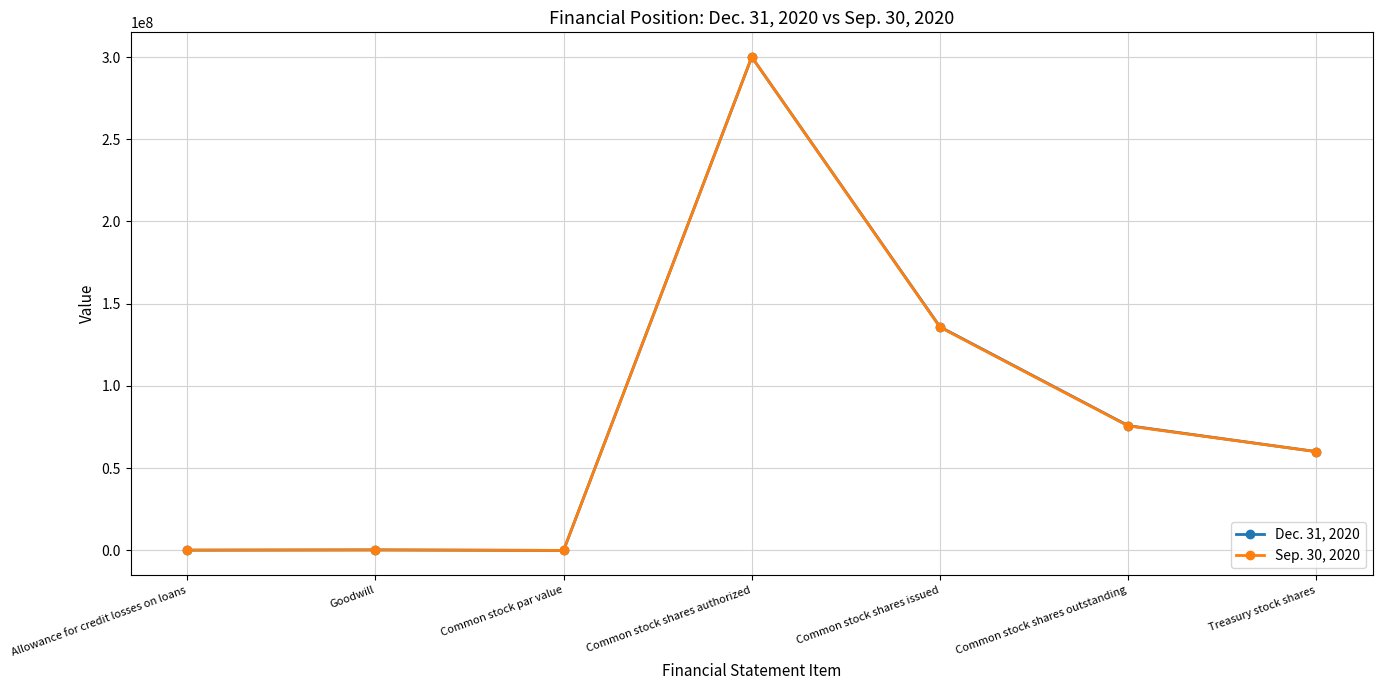

At Common stock shares outstanding, list the series in order from largest to smallest.

Dec. 31, 2020, Sep. 30, 2020